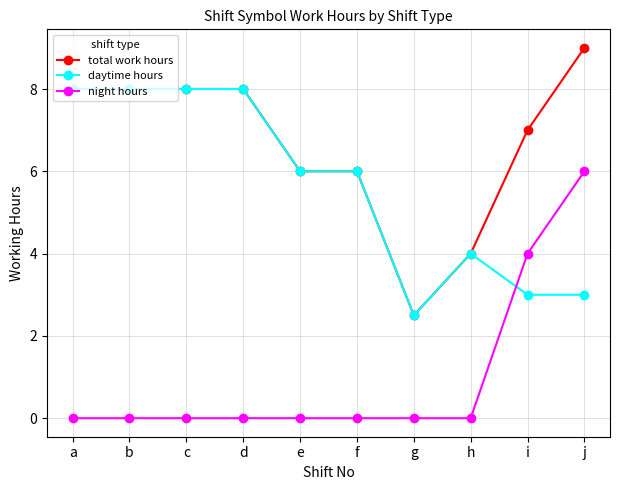

What is the value of the daytime hours point at the 6th from the left?

6.0